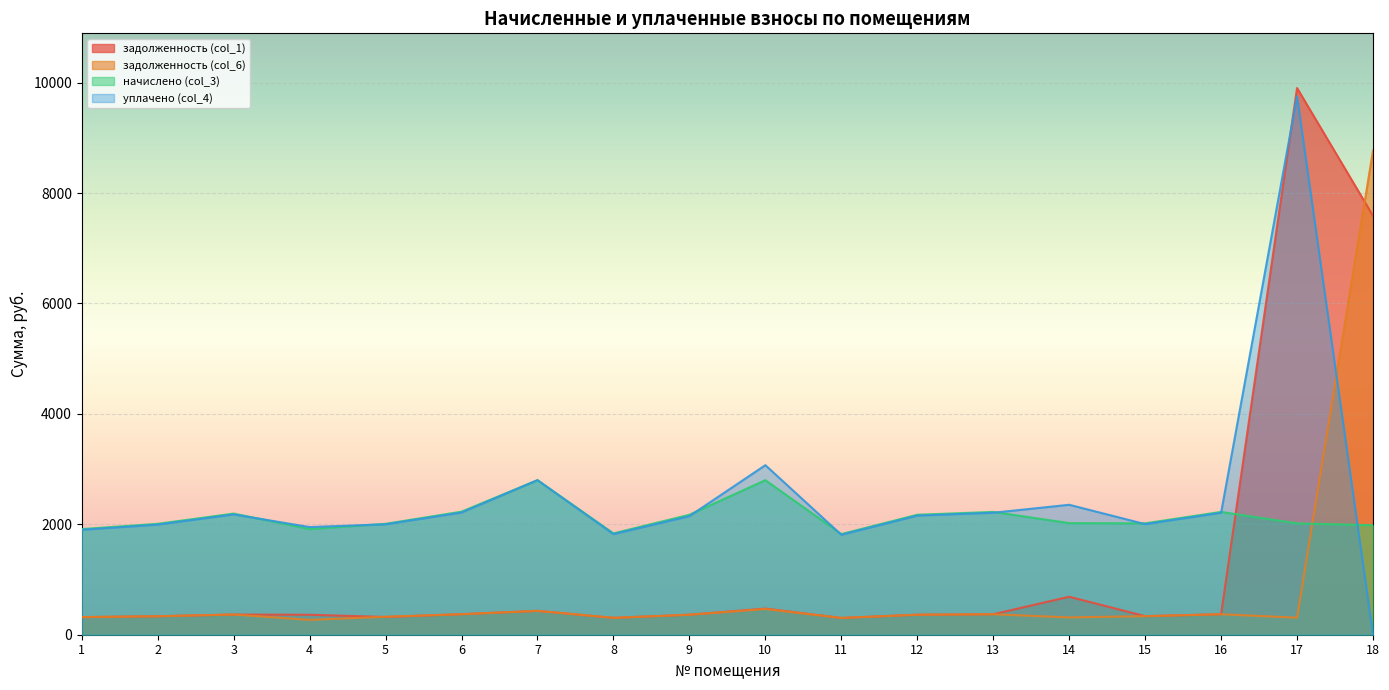

True or false: задолженность (col_6) has a value of 537.0 at 9.

False